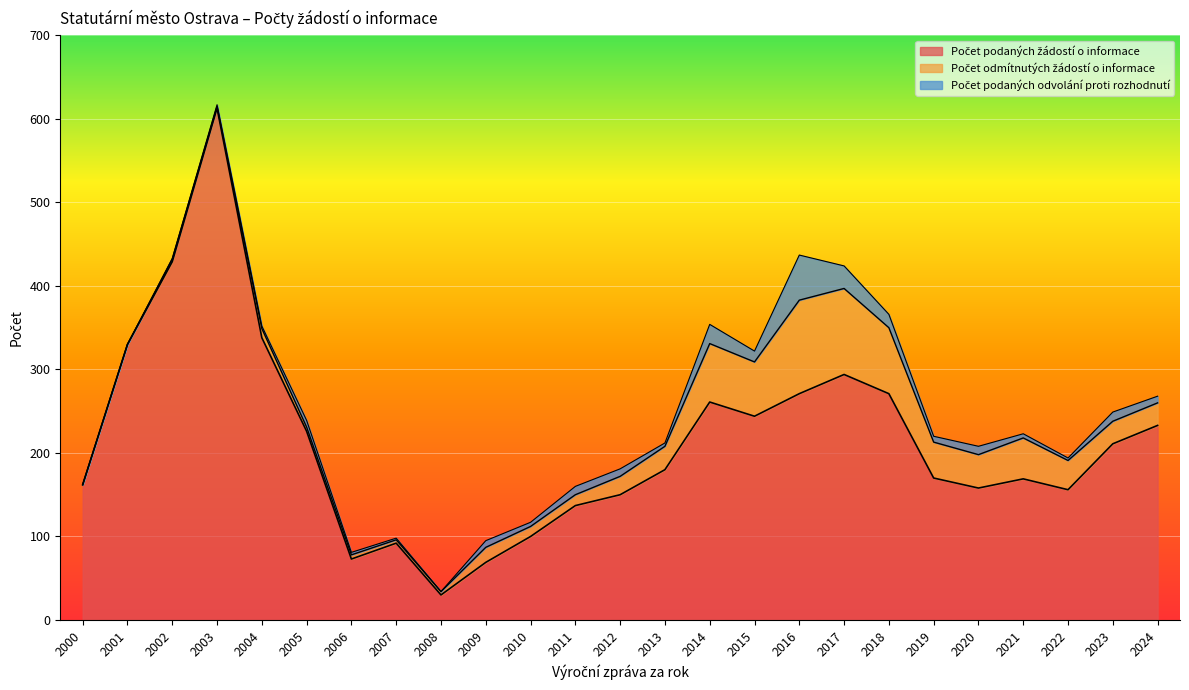

Which has a higher value, 2014 or 2003?

2003